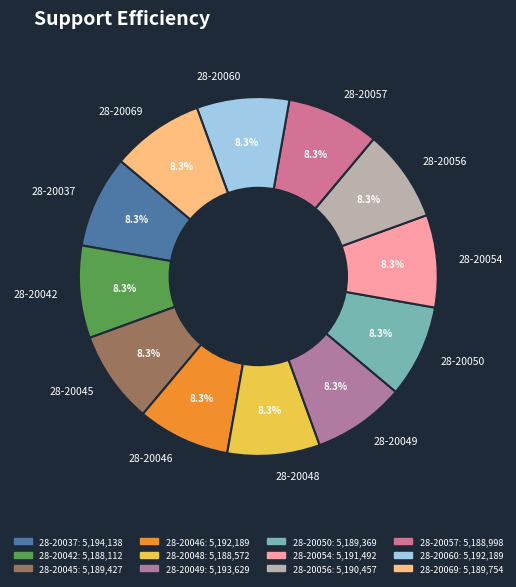

The 28-20060 slice represents 8% of the pie. True or false?

True